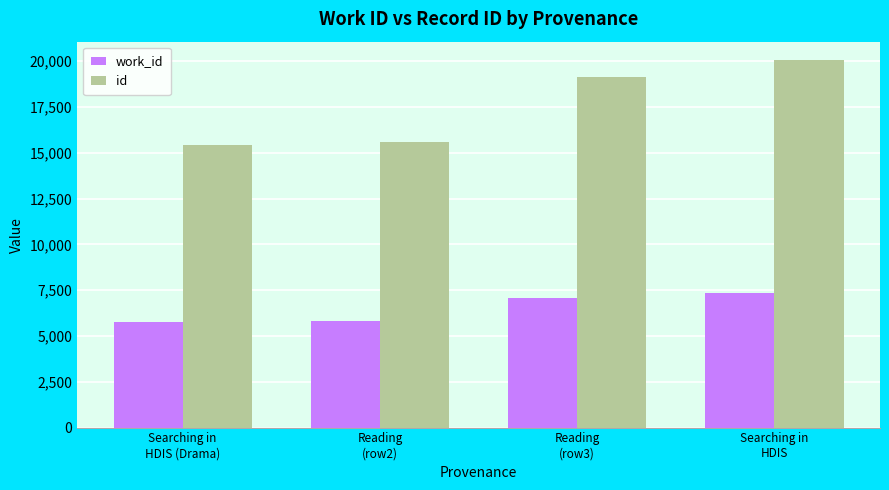

Which series has the largest range (max minus min)?

id